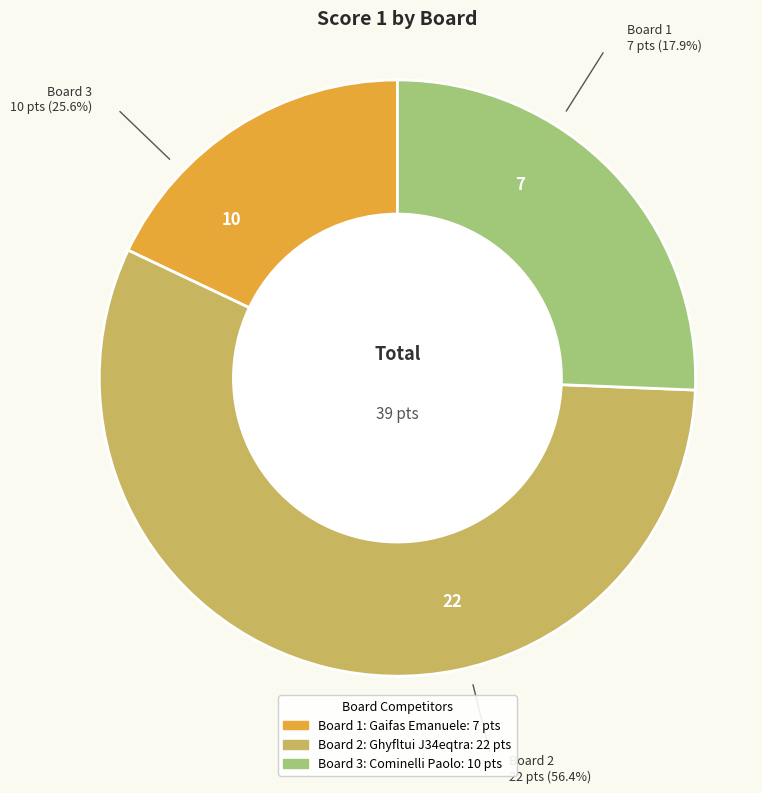

Rank the categories by value from highest to lowest.

Board 2: Ghyfltui J34eqtra, Board 3: Cominelli Paolo, Board 1: Gaifas Emanuele